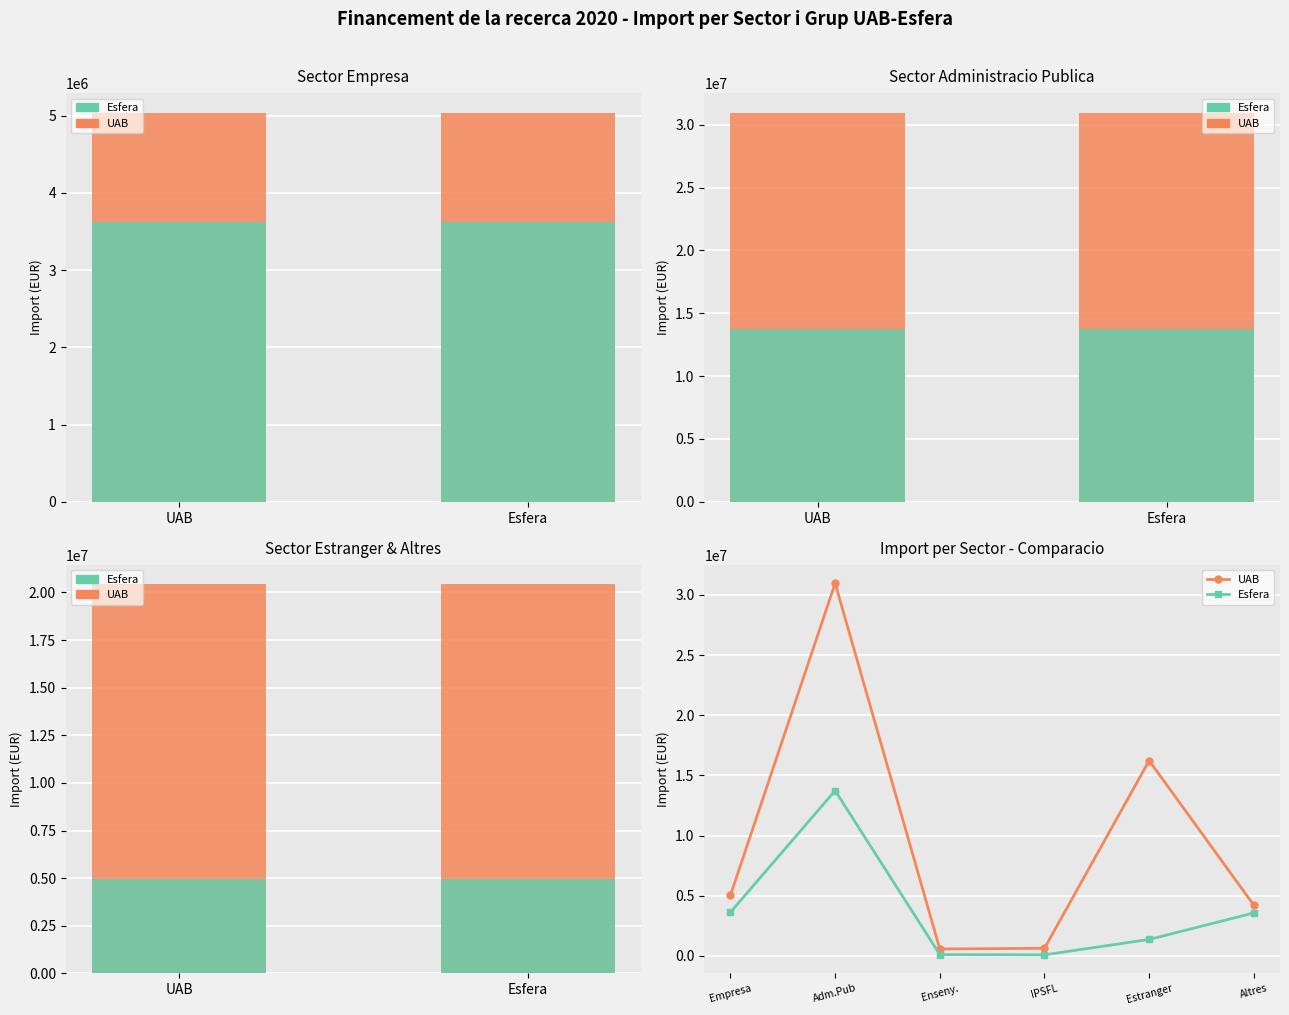

Reading left to right, transcribe all the data shown in this chart.

UAB: 5039447.6	30965514.3	573961.1	629570.9	16229374.8	4207710.8
Esfera: 3623325.7	13732641.3	104314.9	84925.9	1363911.4	3567832.0